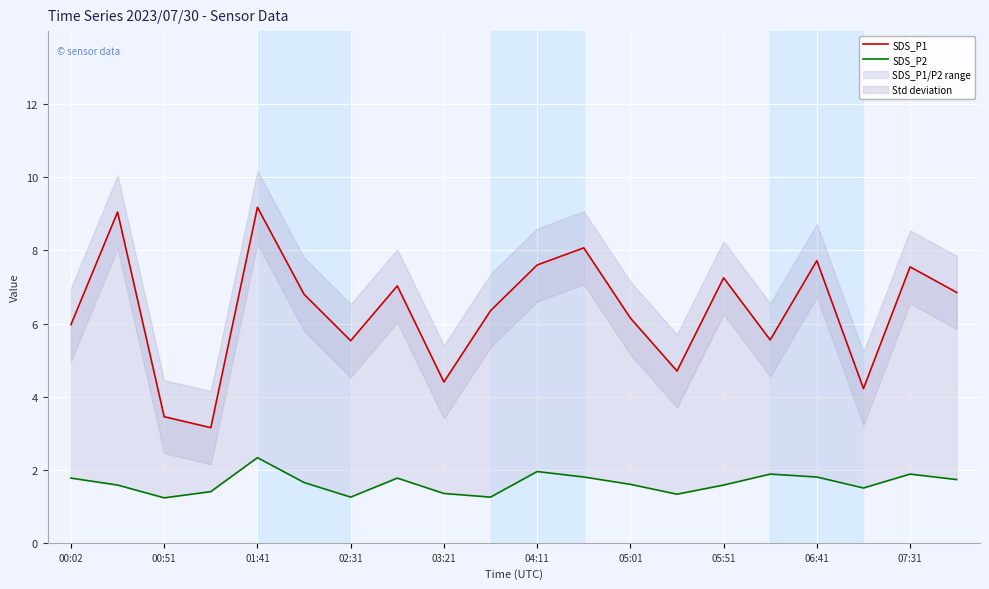

Is it true that SDS_P1 equals 7.5 at 07:31?

True